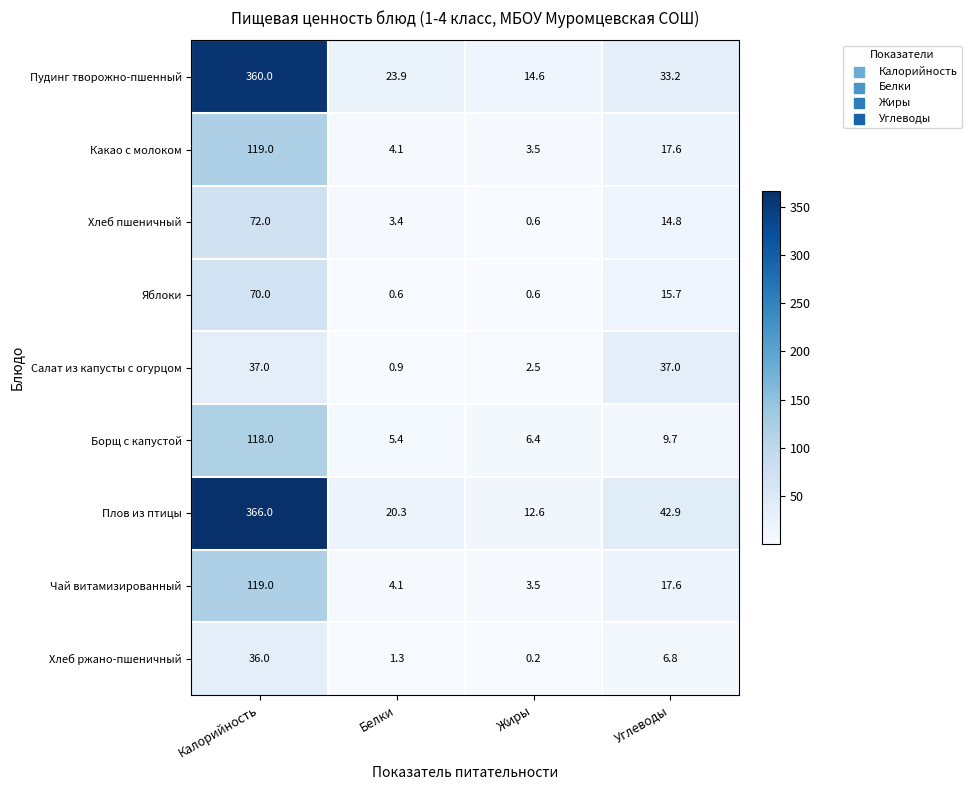

Which series has the largest total across all categories?

Плов из птицы